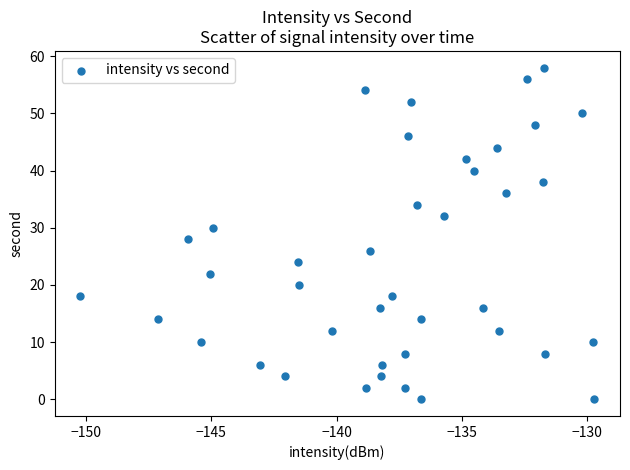

What is the range of Y values (max minus min)?

58